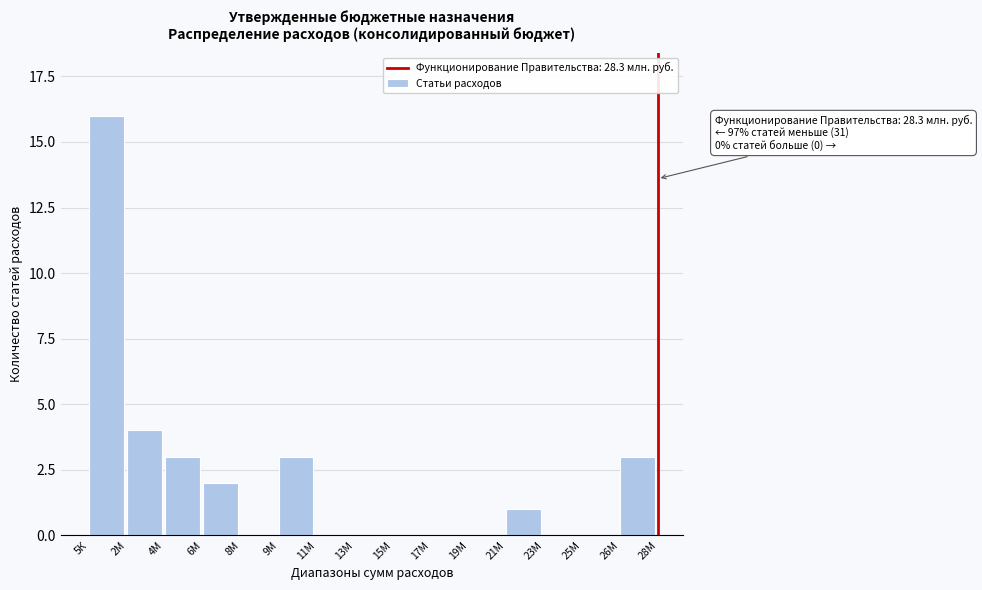

Reading left to right, what are all the values shown in this chart?

5К=16	2М=4	4М=3	6М=2	8М=0	9М=3	11М=0	13М=0	15М=0	17М=0	19М=0	21М=1	23М=0	25М=0	26М=3